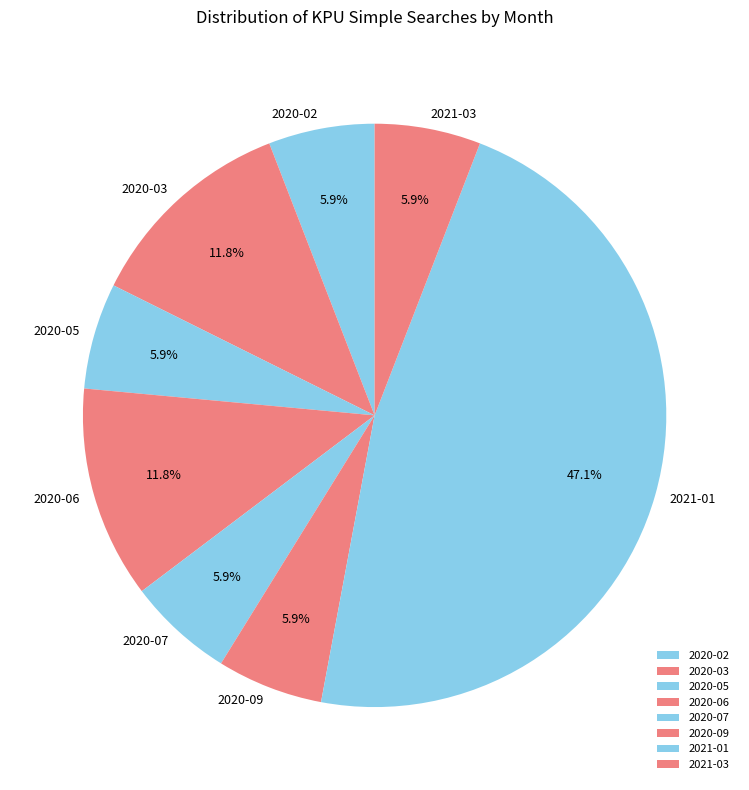

Combined, what portion of the pie is 2020-09 and 2020-05?

11.8%